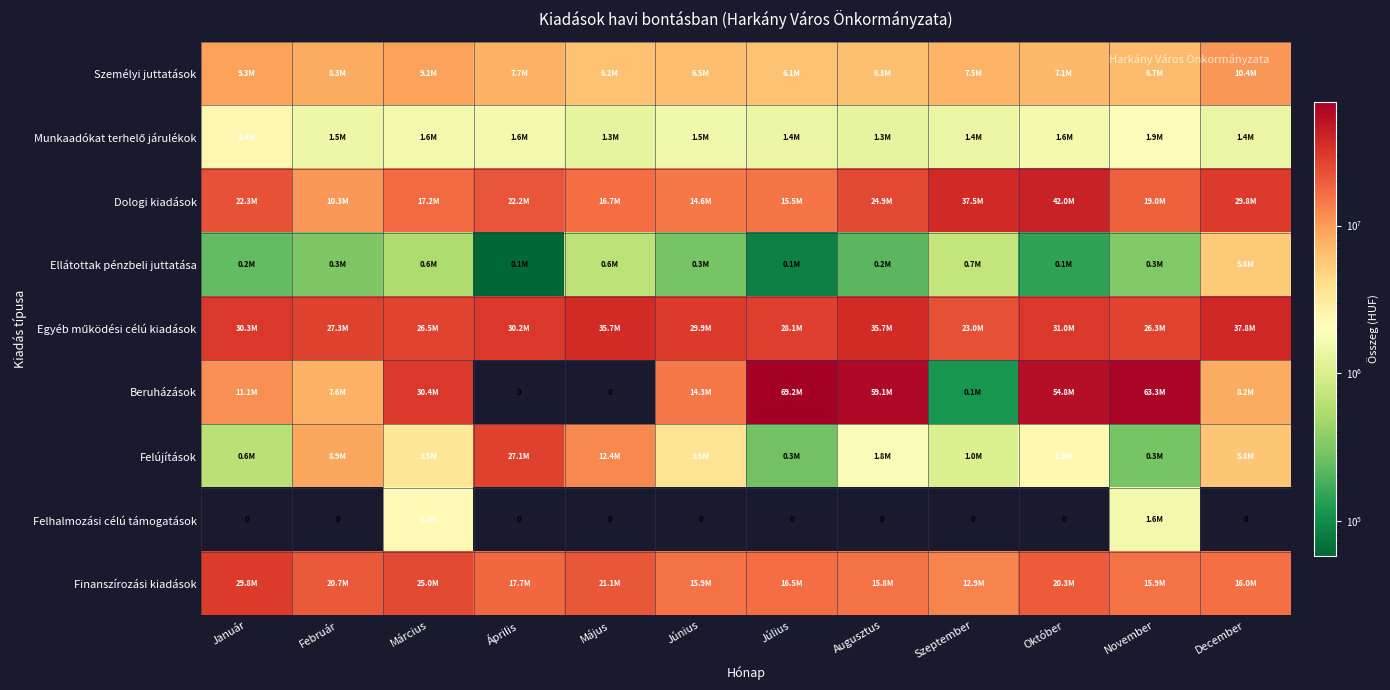

Is the value of Dologi kiadások at Július greater than the value of Felújítások at Január?

Yes